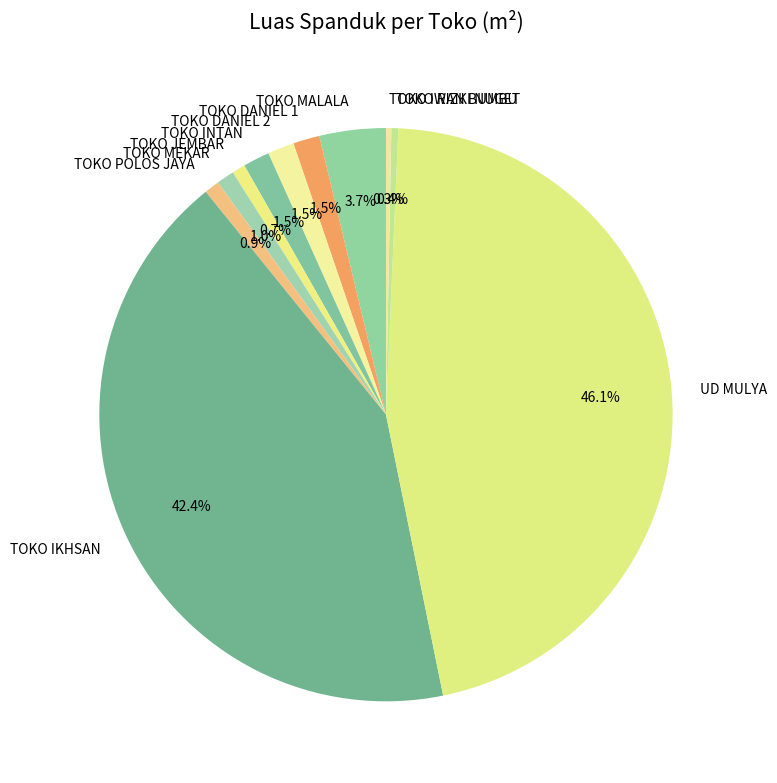

To the nearest percent, what percentage of the pie is TOKO JEMBAR?

1%